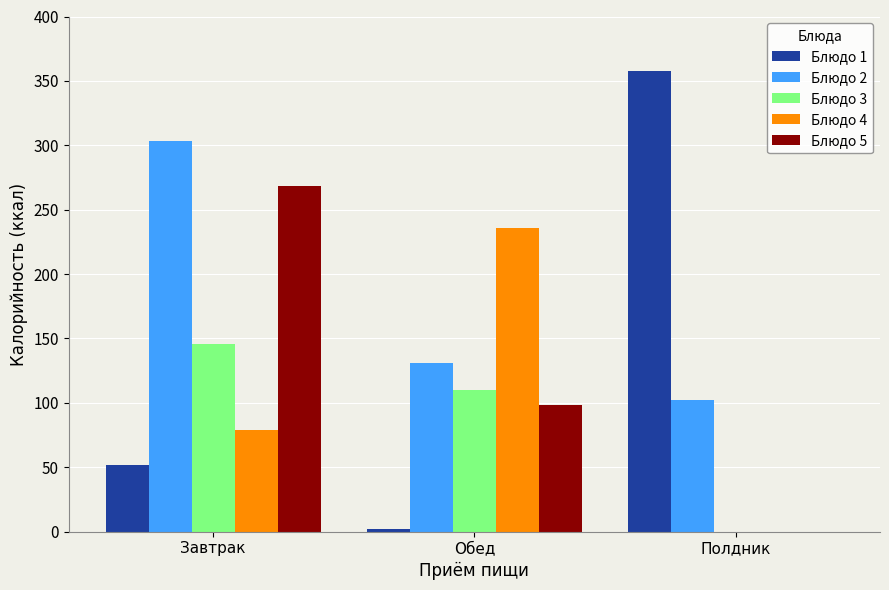

Reading right to left, list all the values displayed in this chart.

Блюдо 1: Полдник=358	Обед=2	Завтрак=52
Блюдо 2: Полдник=102	Обед=131	Завтрак=303
Блюдо 3: Полдник=0	Обед=110	Завтрак=146
Блюдо 4: Полдник=0	Обед=236	Завтрак=79
Блюдо 5: Полдник=0	Обед=98	Завтрак=268